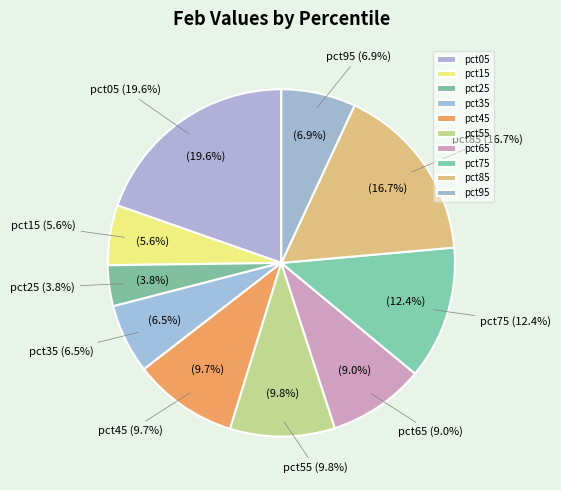

To the nearest percent, what is the combined percentage of pct05 and pct45?

29%